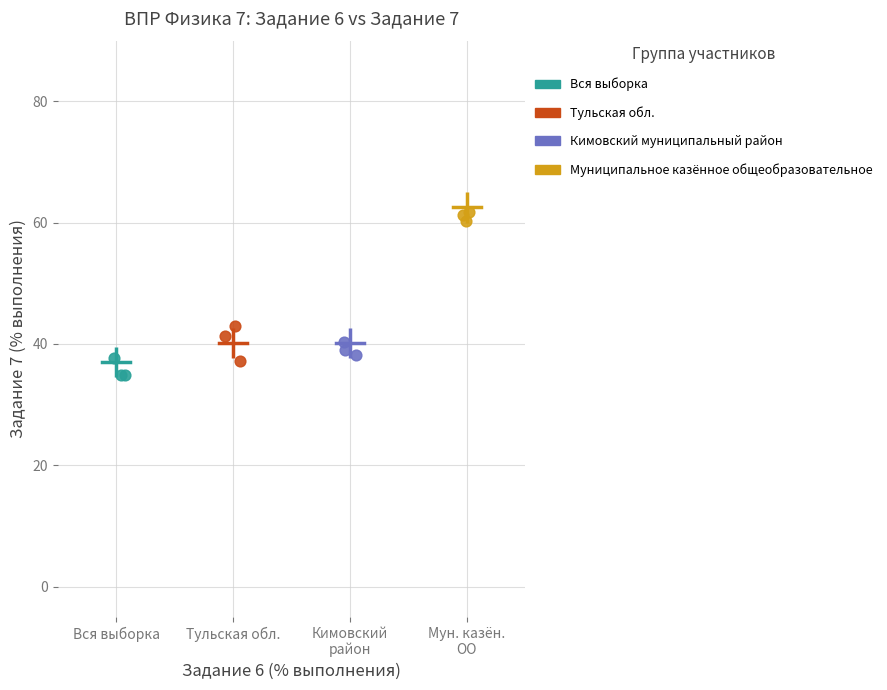

What are all the series names shown in the legend?

Вся выборка, Тульская обл., Кимовский муниципальный район, Муниципальное казённое общеобразовательное